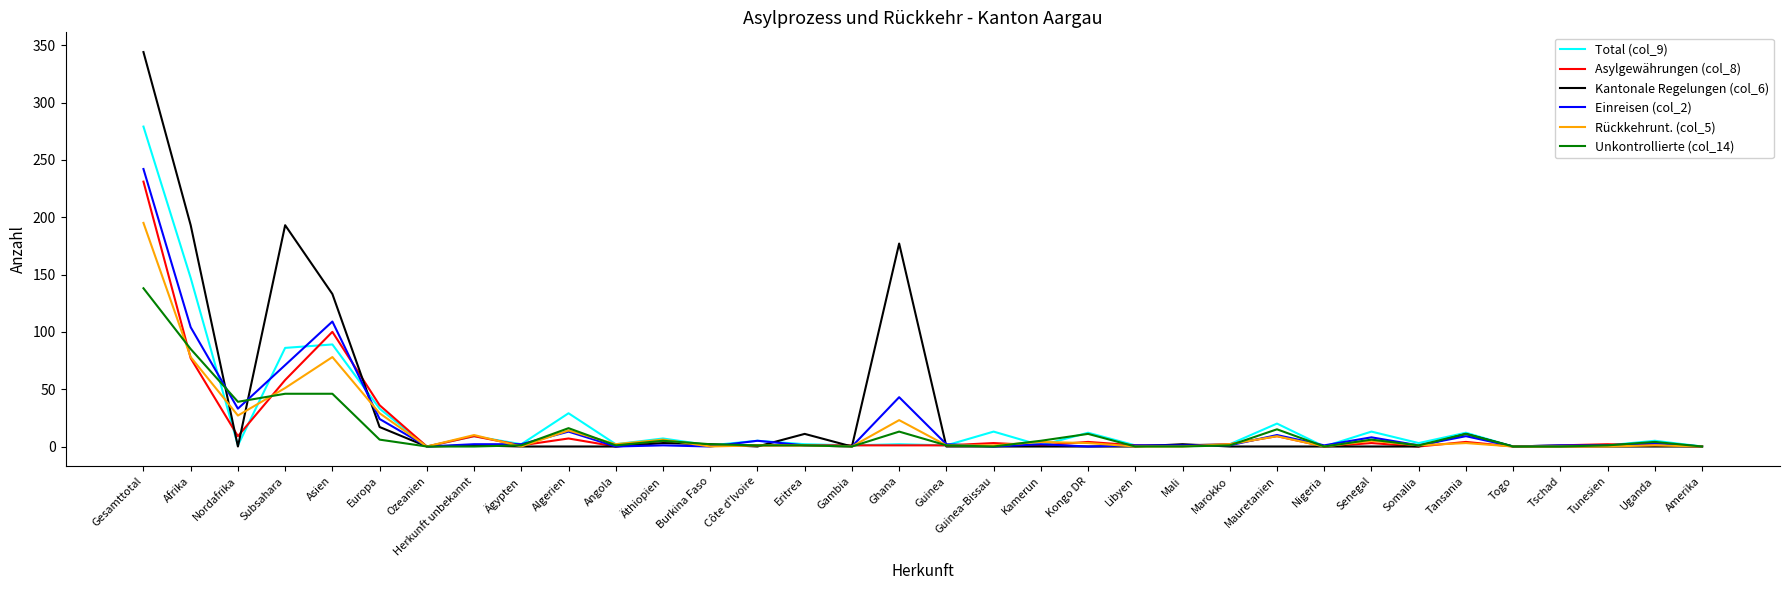

The Einreisen (col_2) series shows 109 at Gesamttotal. True or false?

False